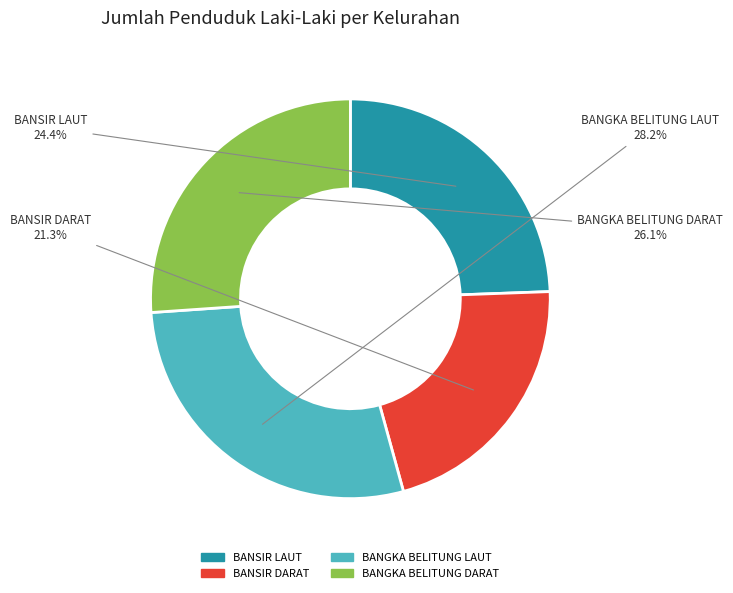

What percentage is the BANSIR DARAT slice, to the nearest percent?

21%